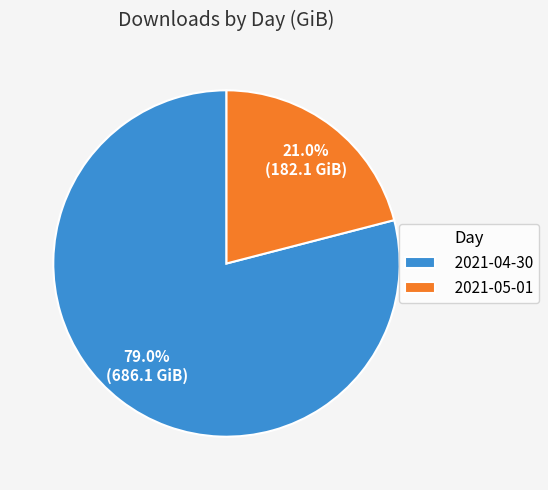

Combined, do 2021-04-30 and 2021-05-01 account for over 50%?

Yes